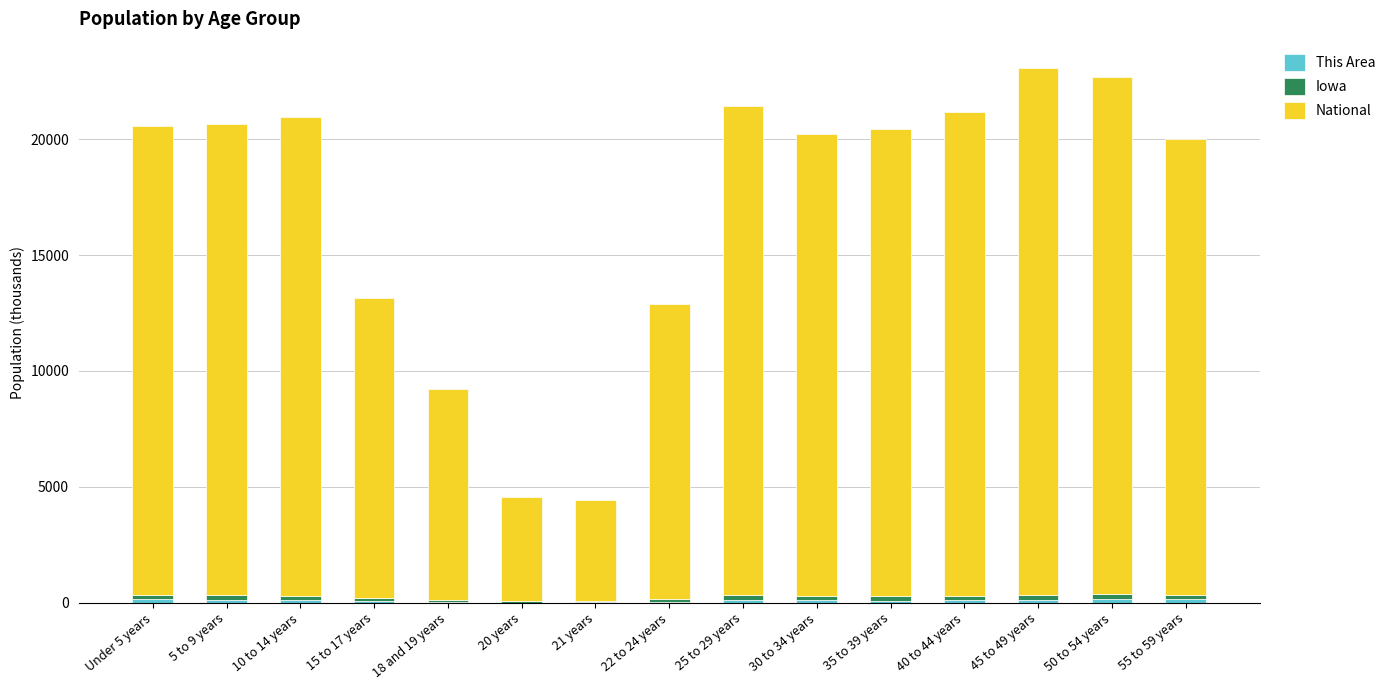

At how many categories does at least one series exceed 18260?

10